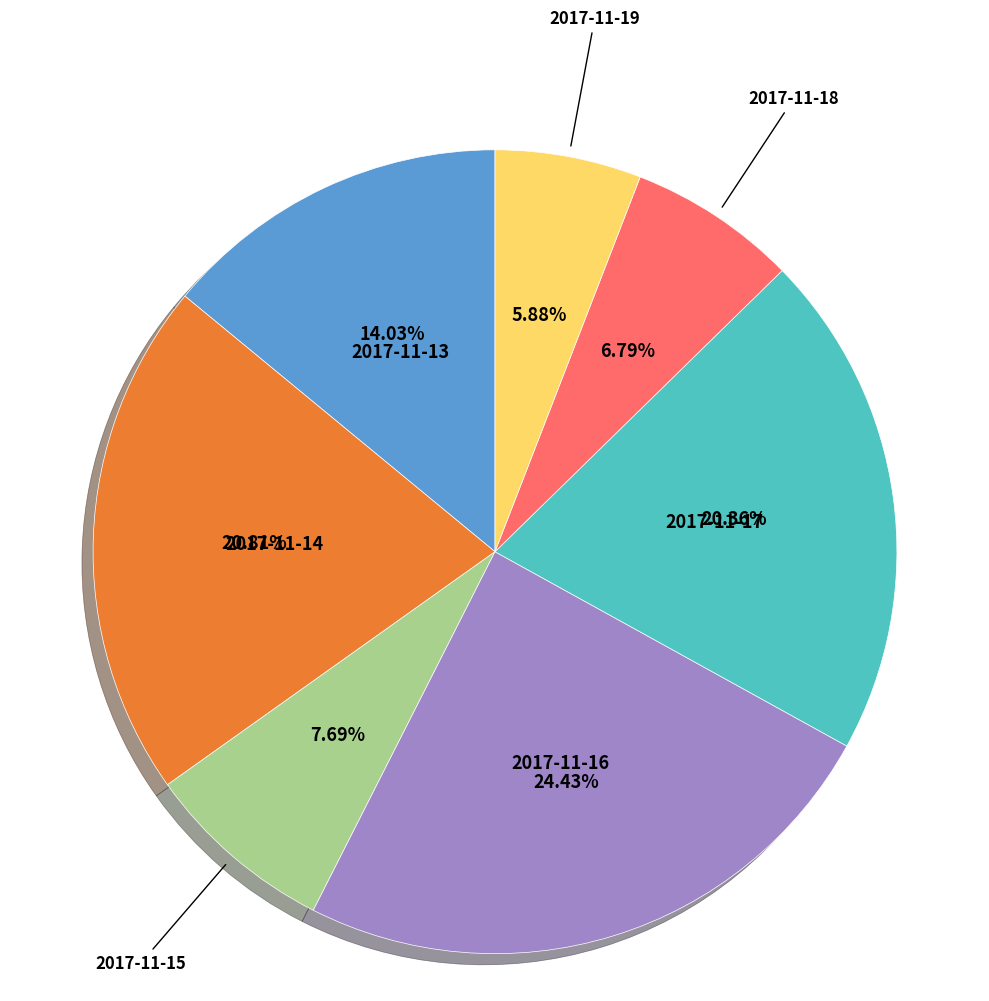

Does any single category account for the majority?

No